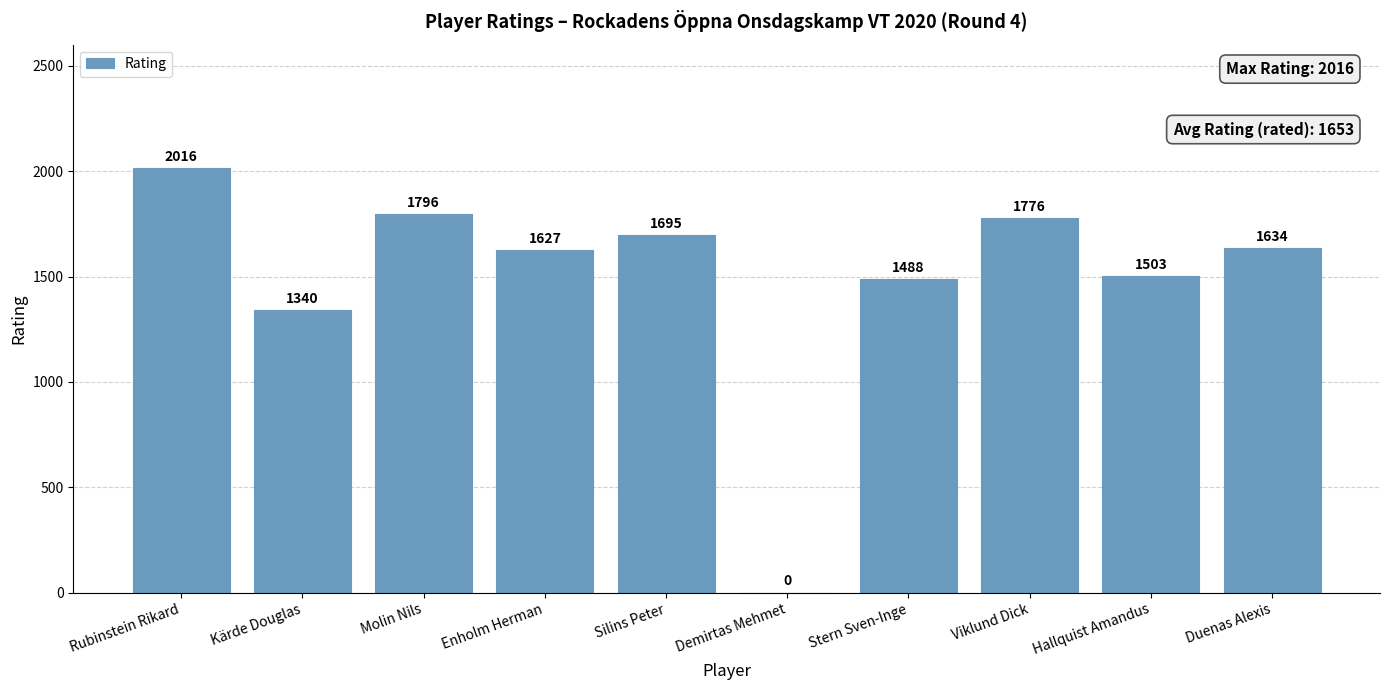

Reading left to right, extract all data points from this chart.

2016	1340	1796	1627	1695	0	1488	1776	1503	1634